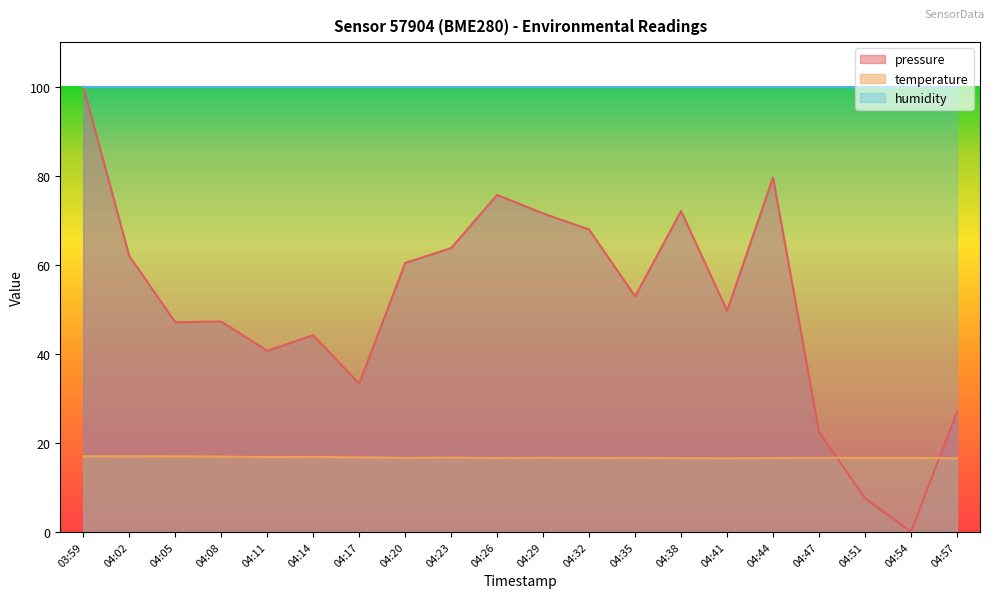

What is the difference between the temperature values at 04:35 and 04:11?

0.2